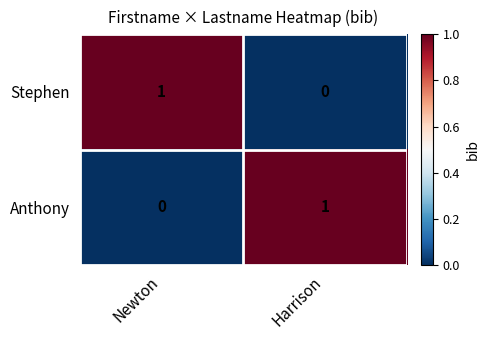

At which label does Anthony reach its peak?

Harrison